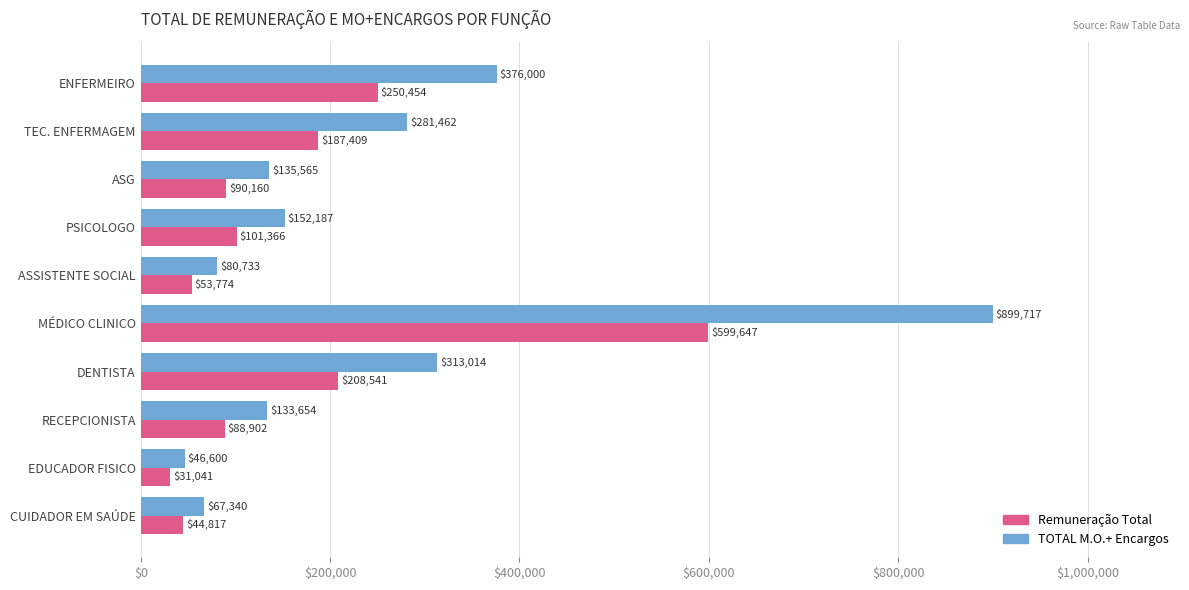

Which series has the largest total across all categories?

TOTAL M.O.+ Encargos